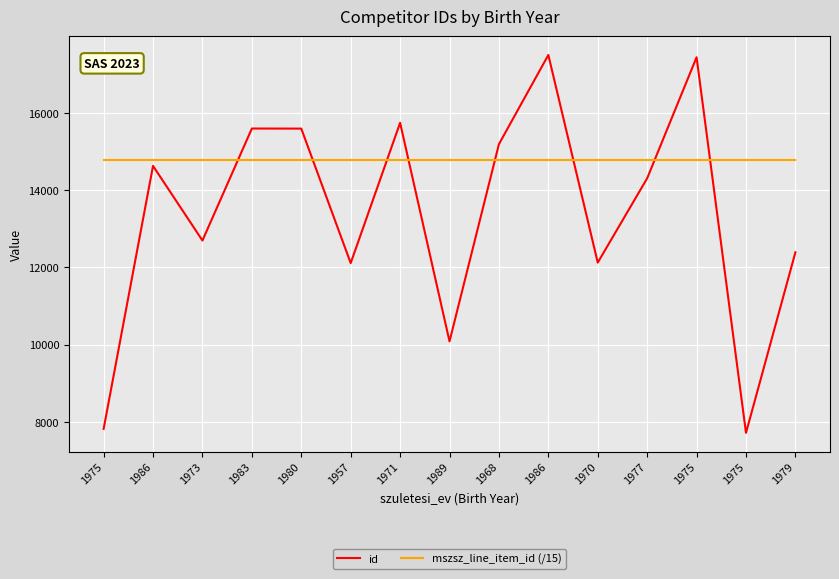

What is the label of the 13th point from the left?

1975